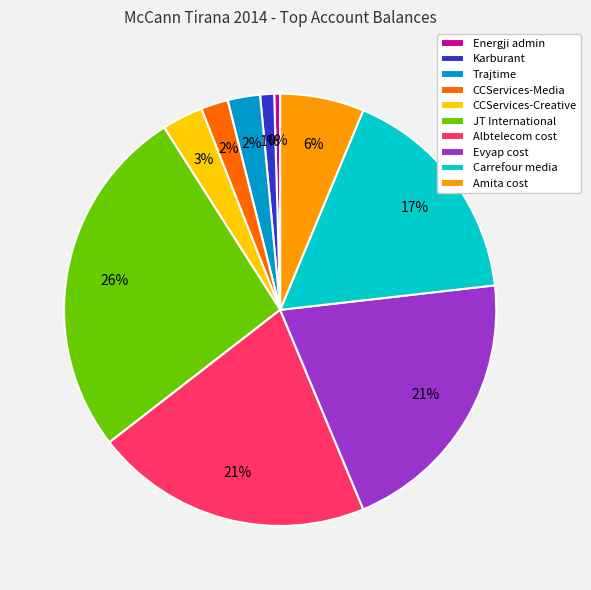

To the nearest percent, what portion does CCServices-Media represent?

2%